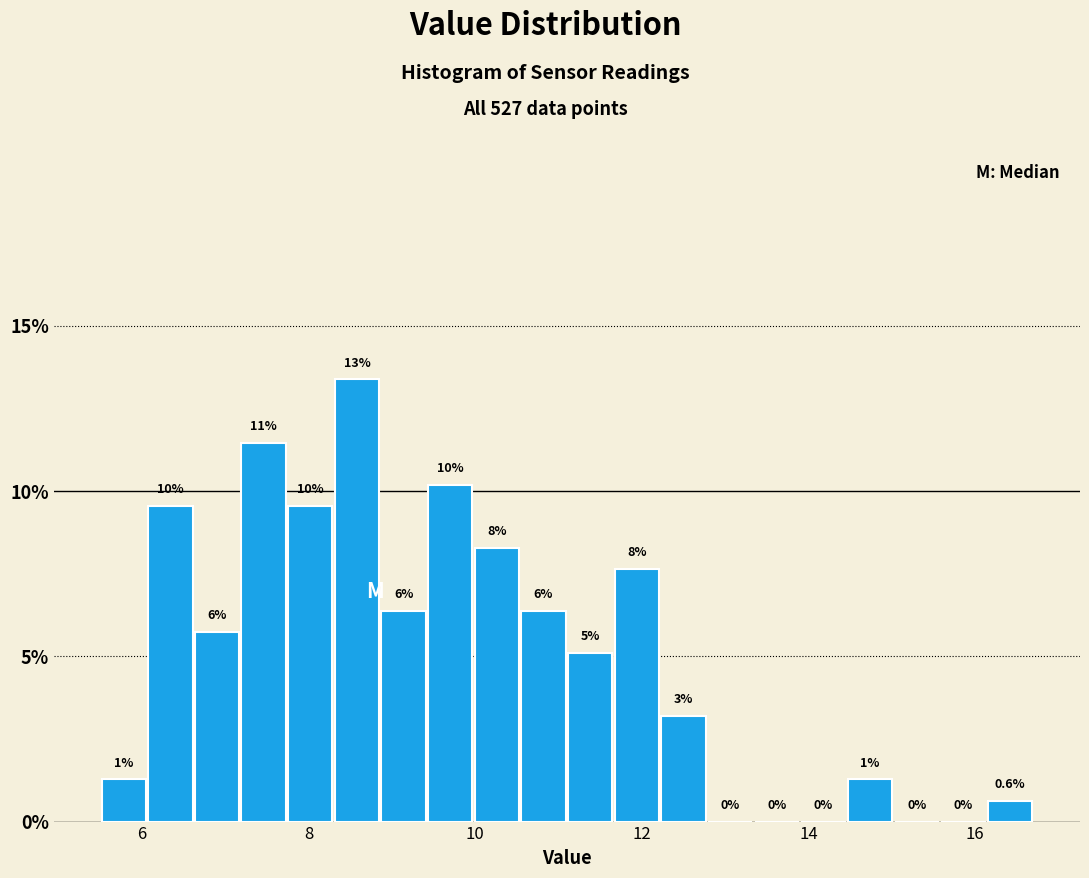

Read against the x-axis, roughly where is the centre of the tallest bar?

8.6